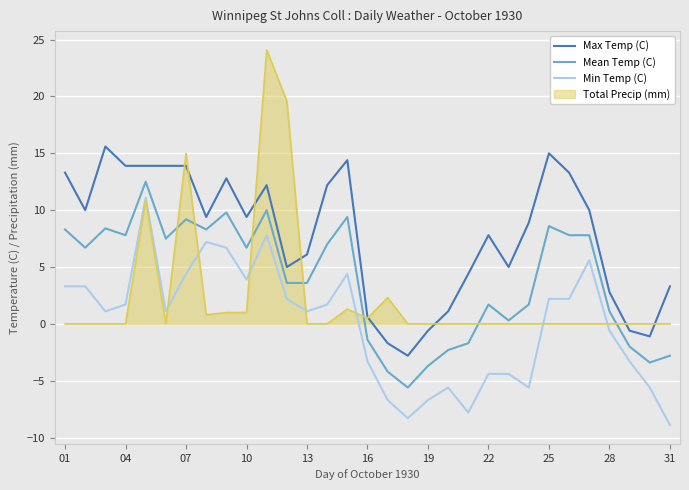

What is the lowest value of the Mean Temp (C) series?

-5.6